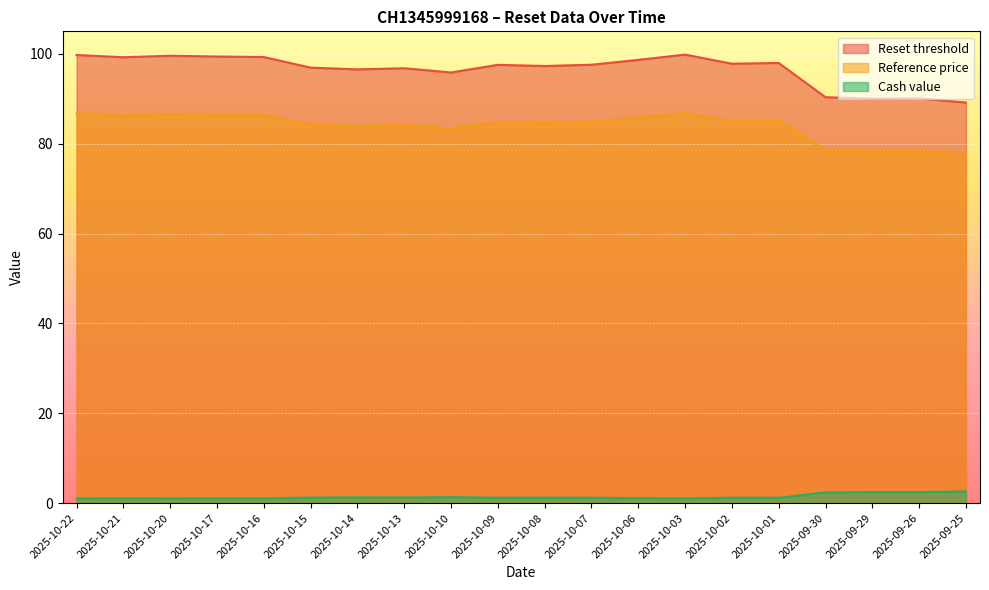

Between 2025-09-26 and 2025-10-22, which is larger?

2025-10-22